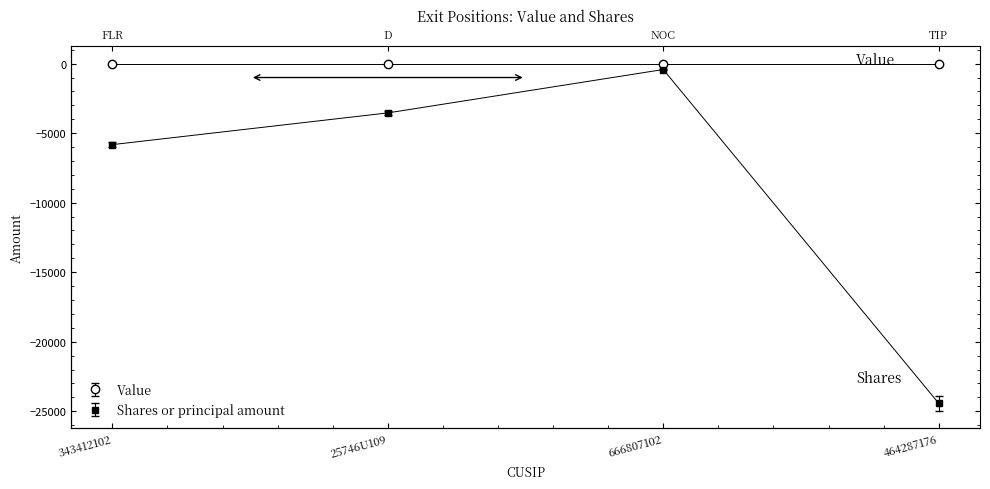

Where is the data nearest to the value -12425?

343412102